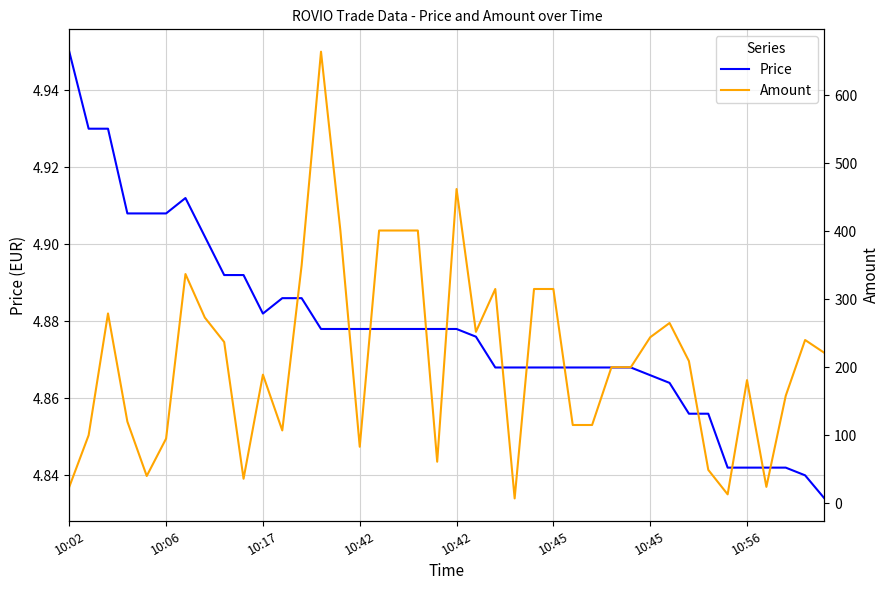

List the series in order of their overall mean, lowest first.

Price, Amount